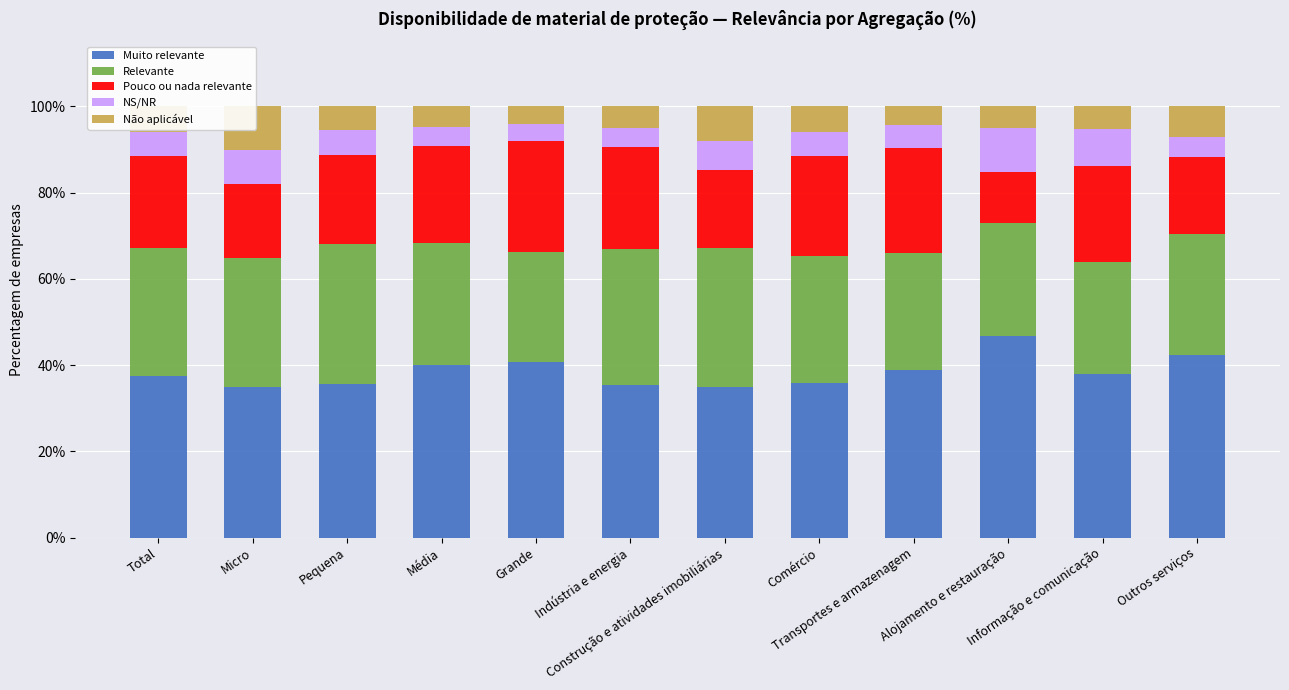

How many values in the Pouco ou nada relevante series exceed 22?

6